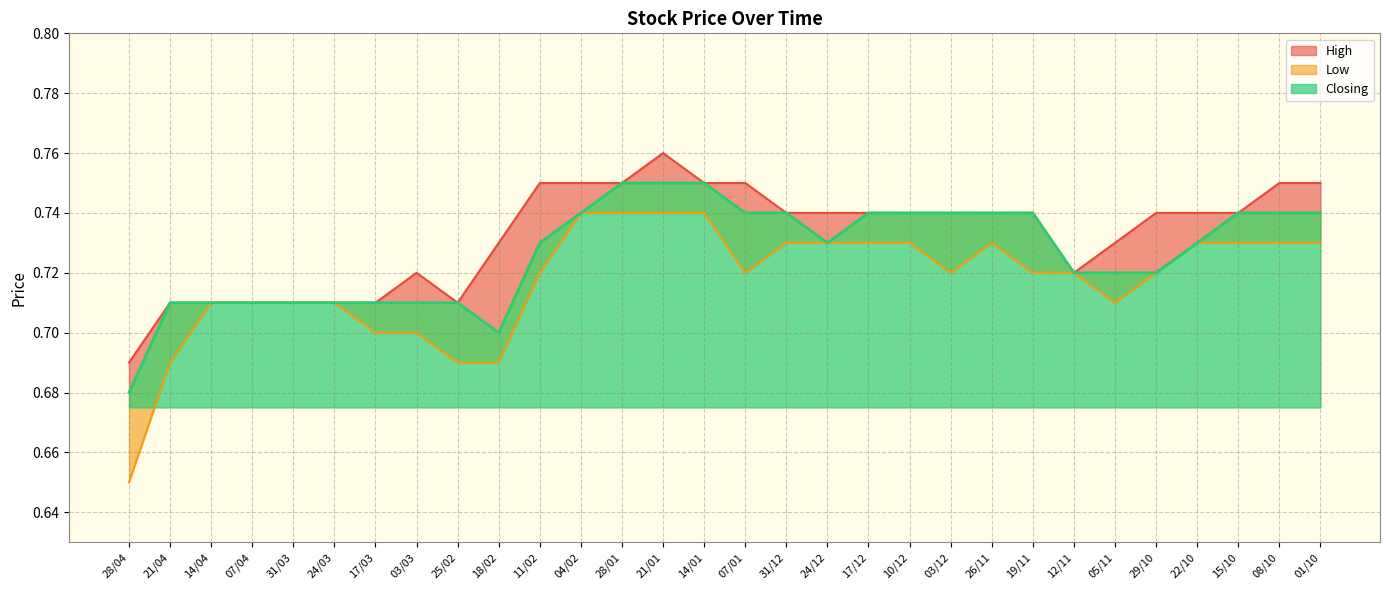

What is the sum of all Low values?

21.5